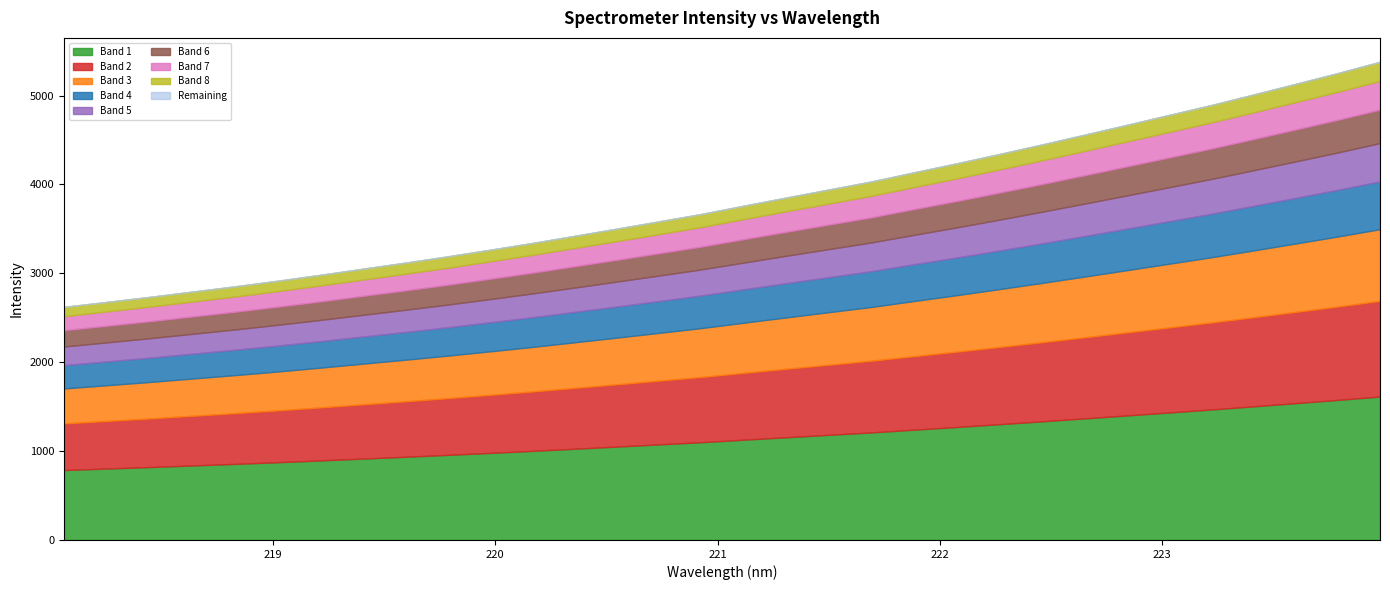

Does the chart have visible grid lines?

No